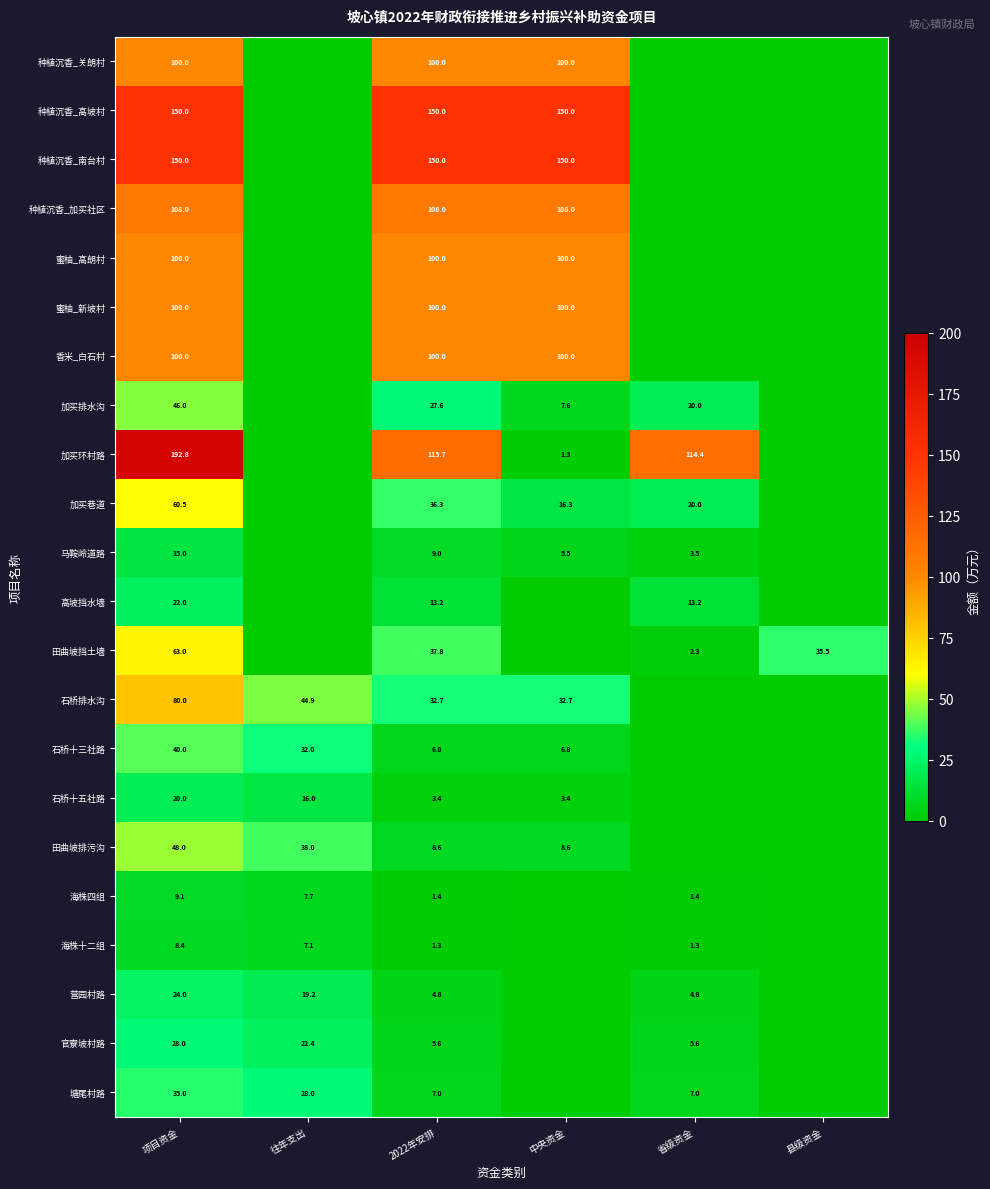

The 海株十二组 series shows 0.4 at 省级资金. True or false?

False